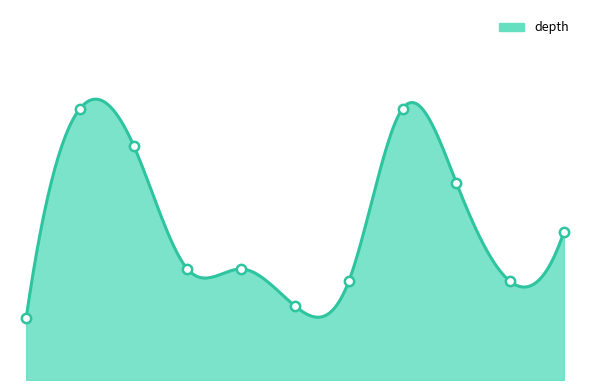

Approximately how many times larger is the value at 125564703 compared to 125564685?

0.4